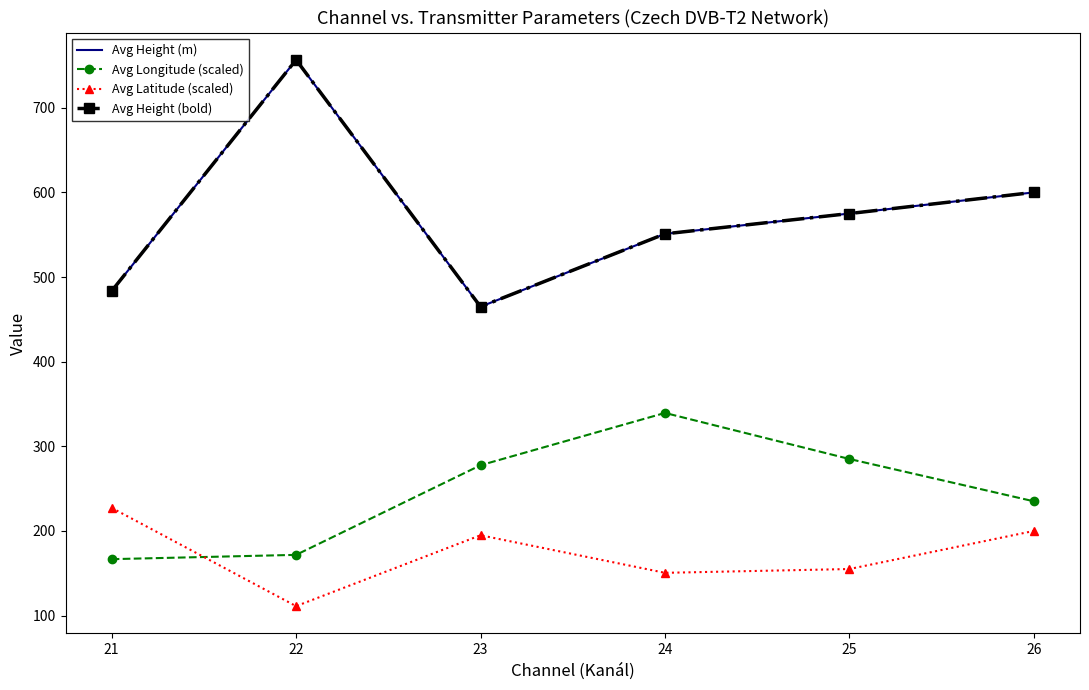

What is the total value across all series at 26?

1635.0